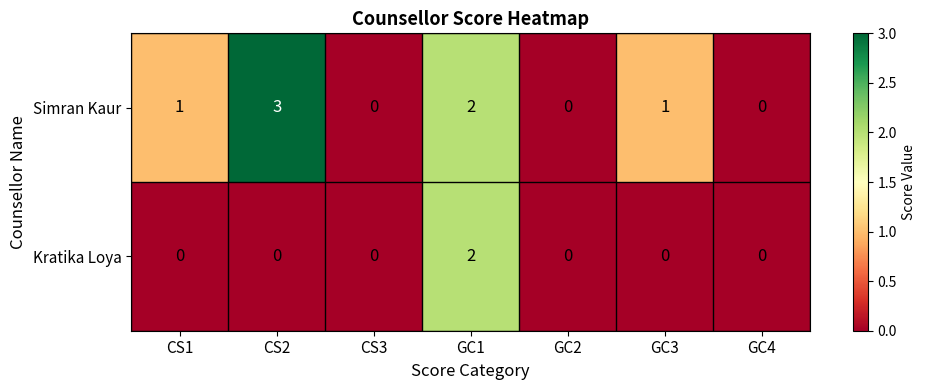

True or false: Kratika Loya has a value of 0 at GC3.

True